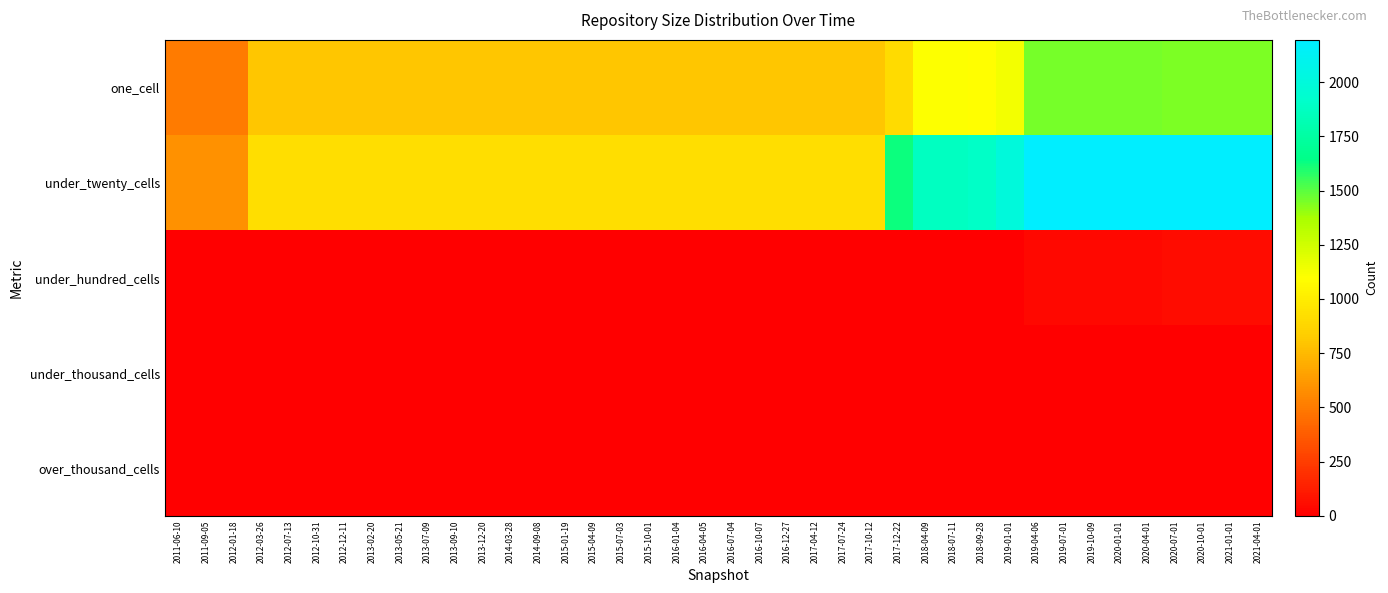

What is the spread (max minus min) of values at 2017-07-24?

918